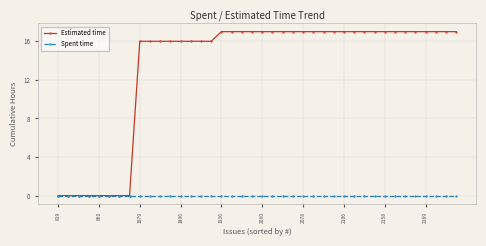

What is the sum of all Estimated time values?

536